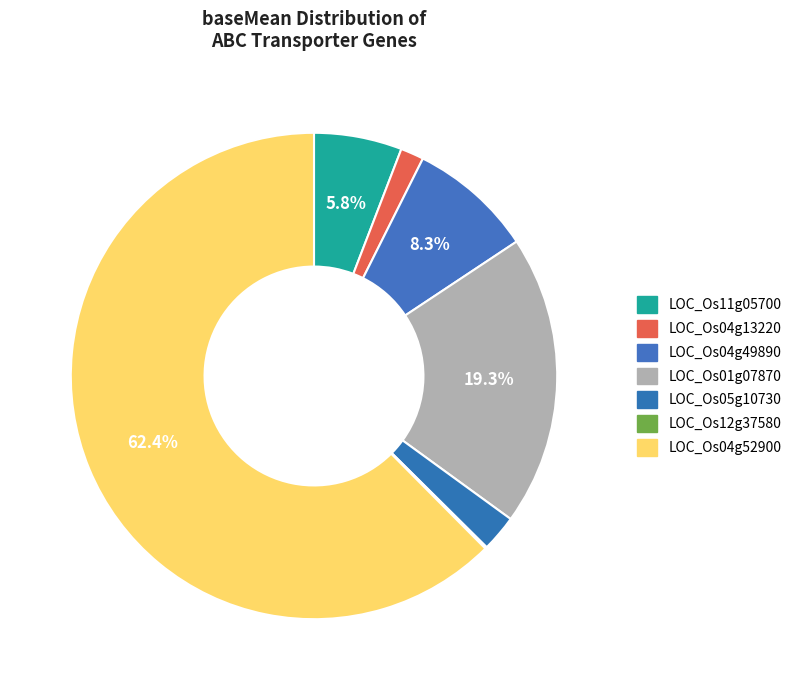

Between LOC_Os11g05700 and LOC_Os04g49890, which is larger?

LOC_Os04g49890